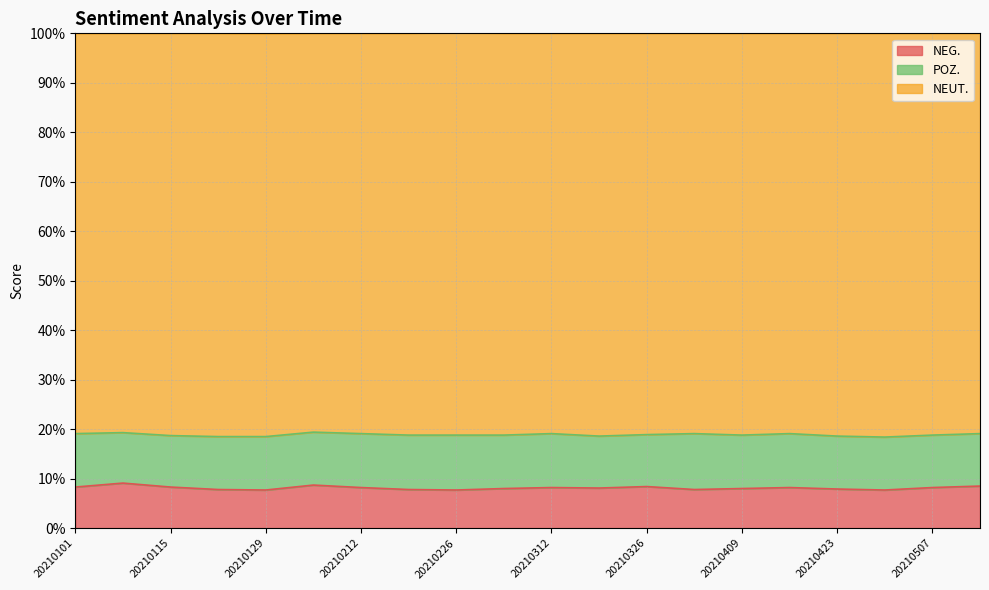

At which category does NEG. reach its first local valley?

20210129